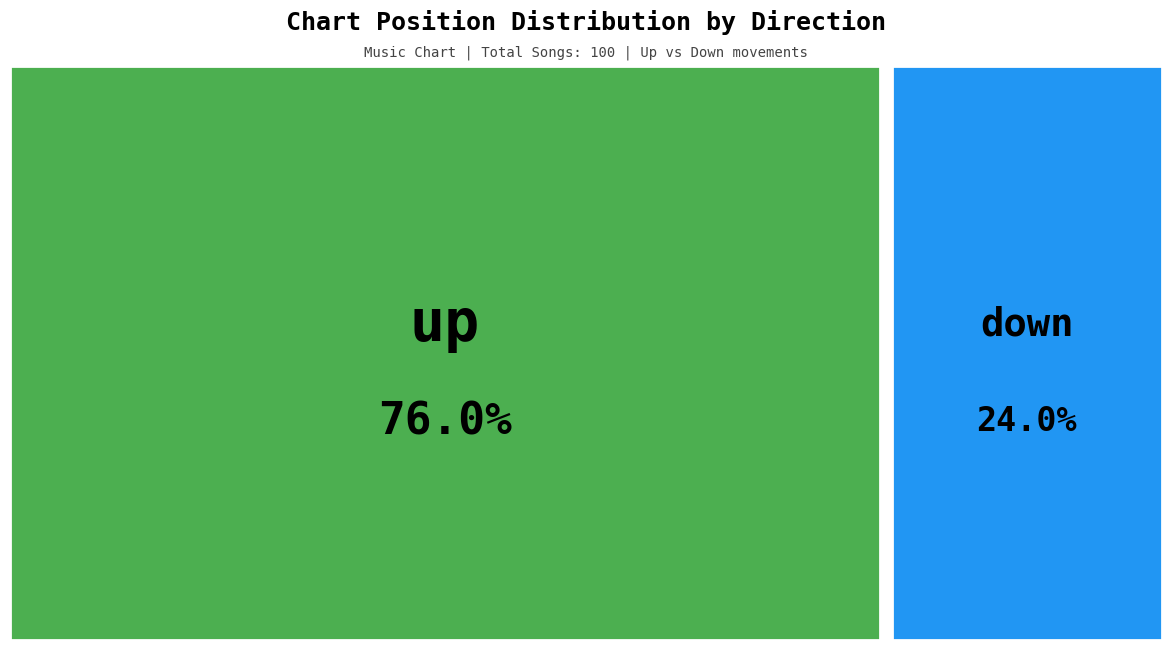

To the nearest percent, what is the difference between the largest and smallest slice percentages?

52%